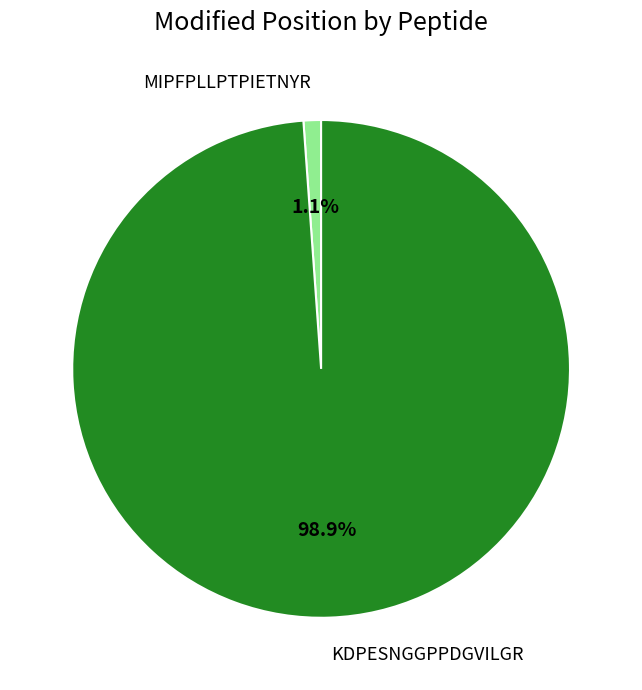

How many slices are in this pie chart?

2